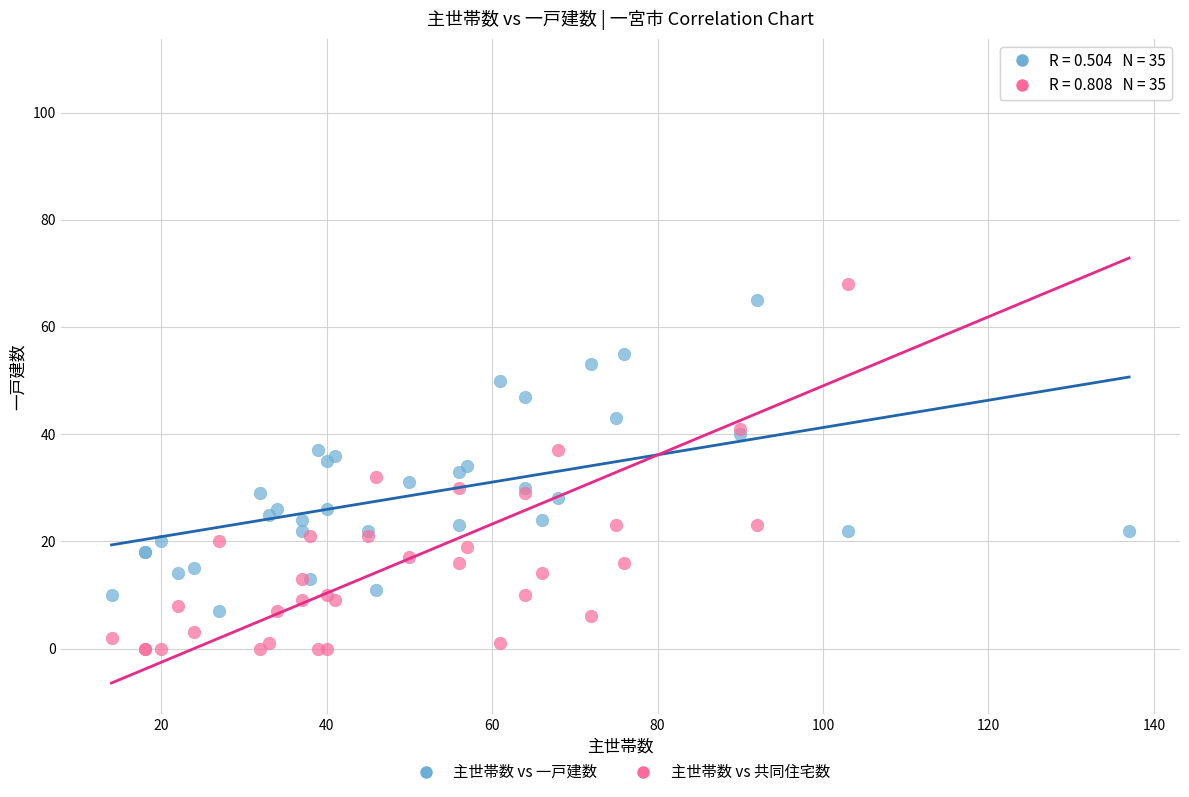

Which series has the widest spread of Y values?

主世帯数 vs 共同住宅数